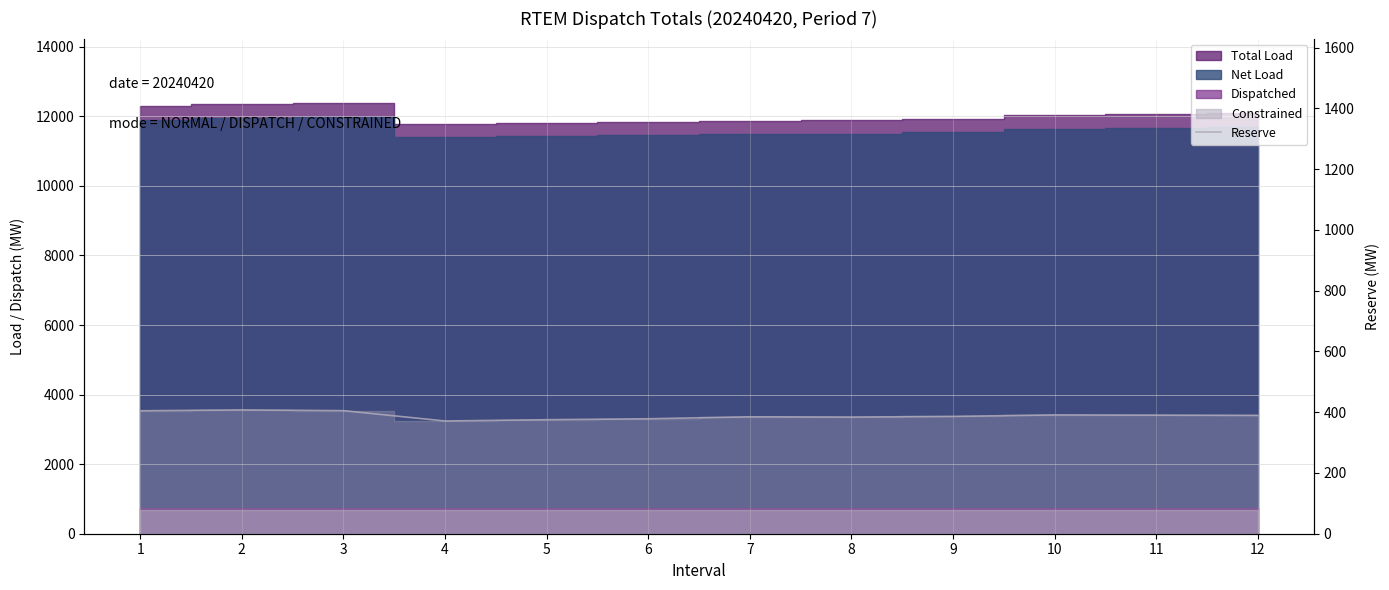

At which category does the data reach its first local peak?

2